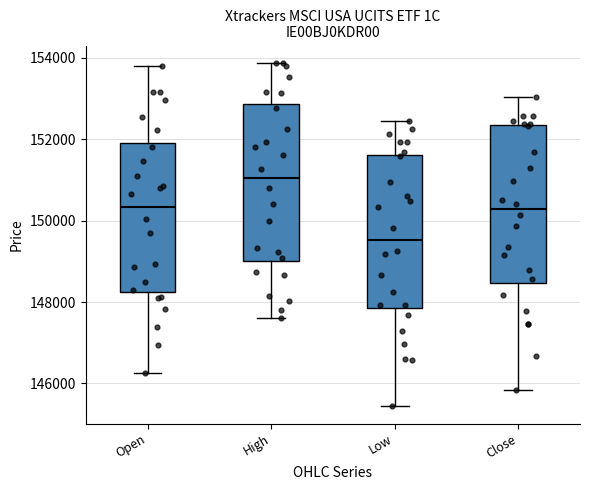

Where does the median line of the box for High sit on the y-axis? The values are not printed on the chart, so give them approximately, as read against the axis.

151000